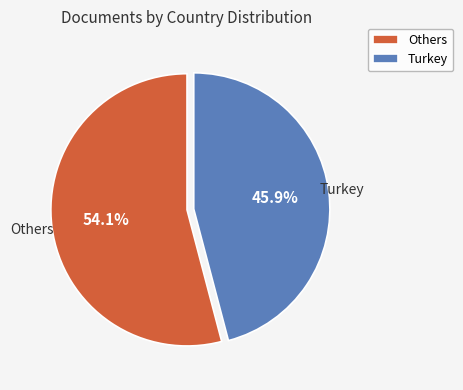

What percentage is NOT represented by Turkey?

54.1%